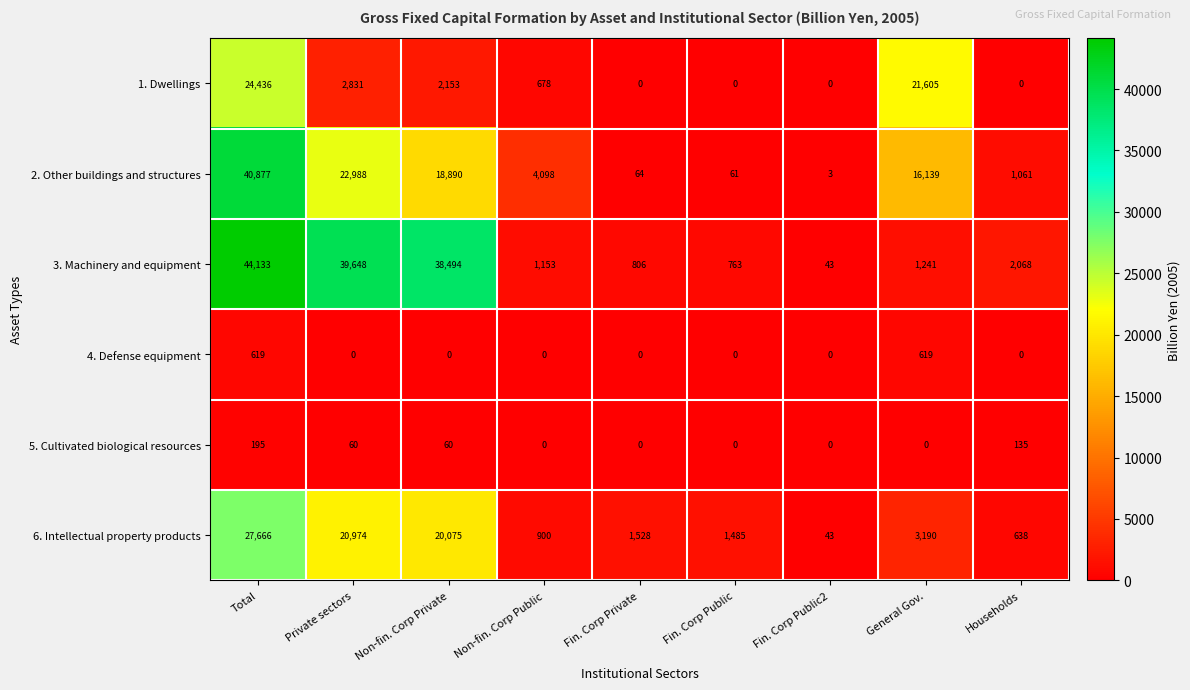

The 6. Intellectual property products series shows 20075 at Non-fin. Corp Private. True or false?

True